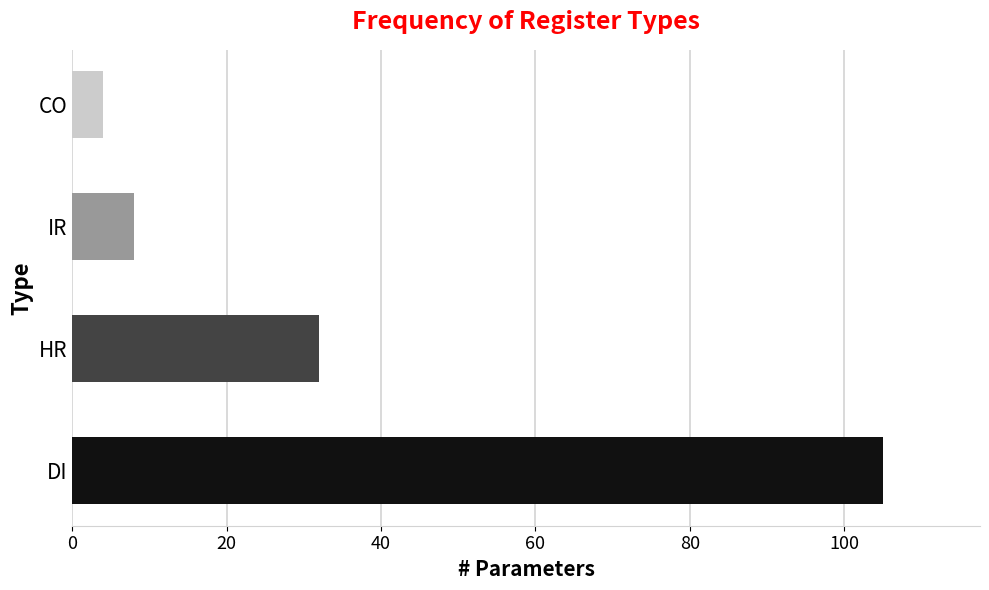

Count the number of categories in the chart.

4